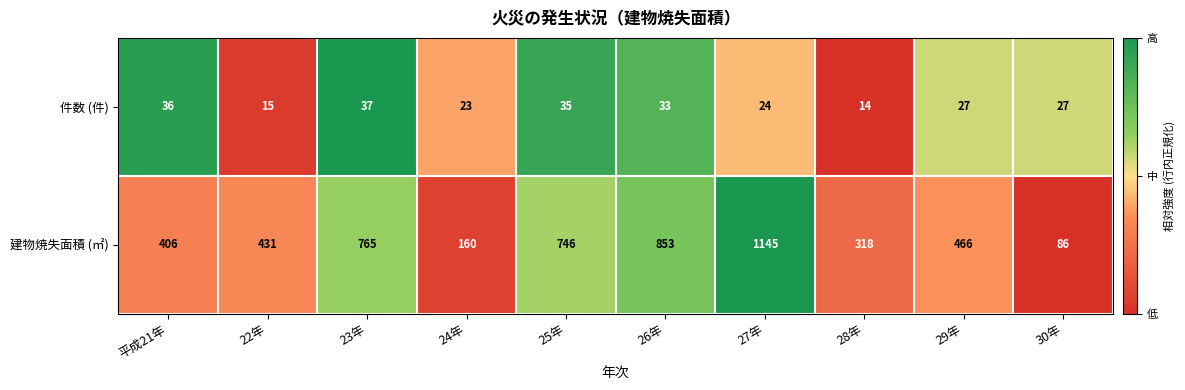

Which series has the largest range (max minus min)?

建物焼失面積 (㎡)